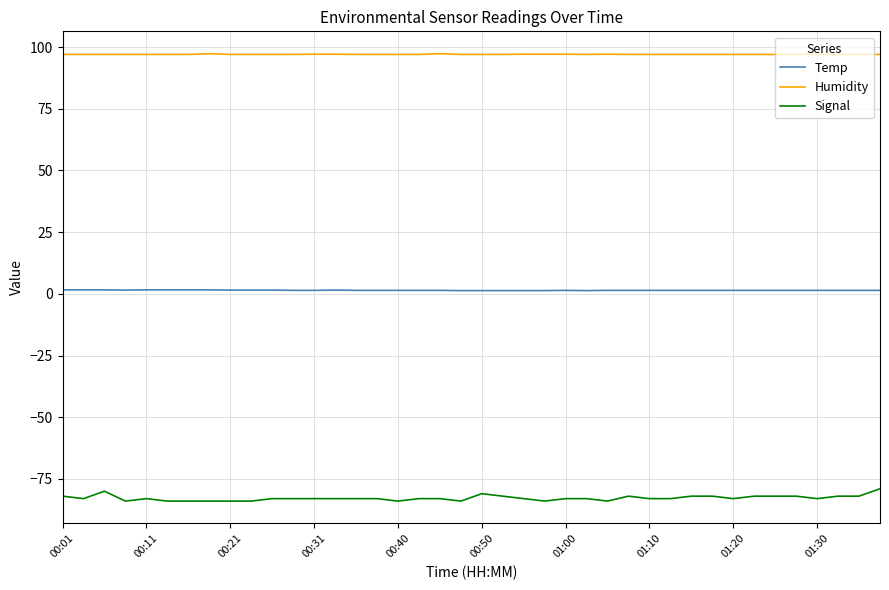

Which series has the largest total across all categories?

Humidity